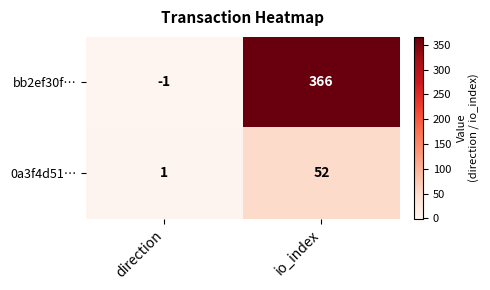

What is the sum of the 0a3f4d51… values at direction and io_index?

53